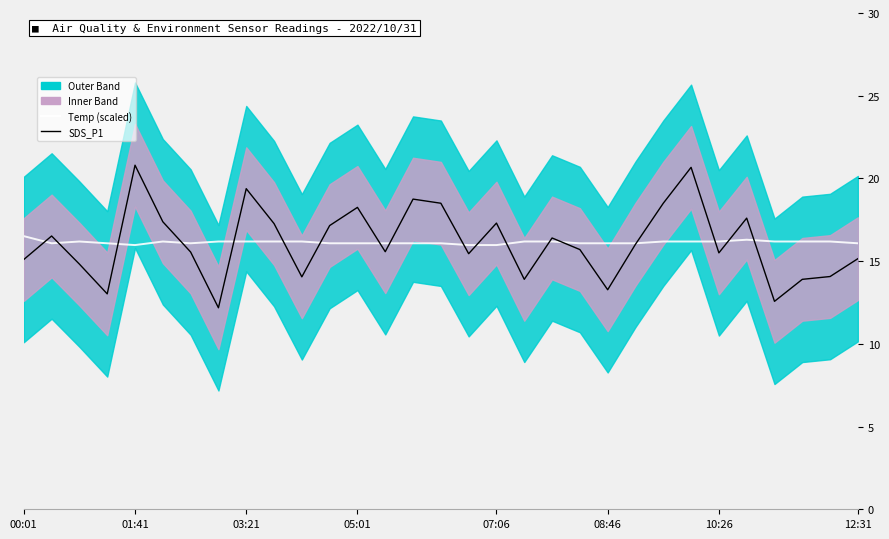

How many intersections are there between SDS_P1 and Temp (scaled)?

18